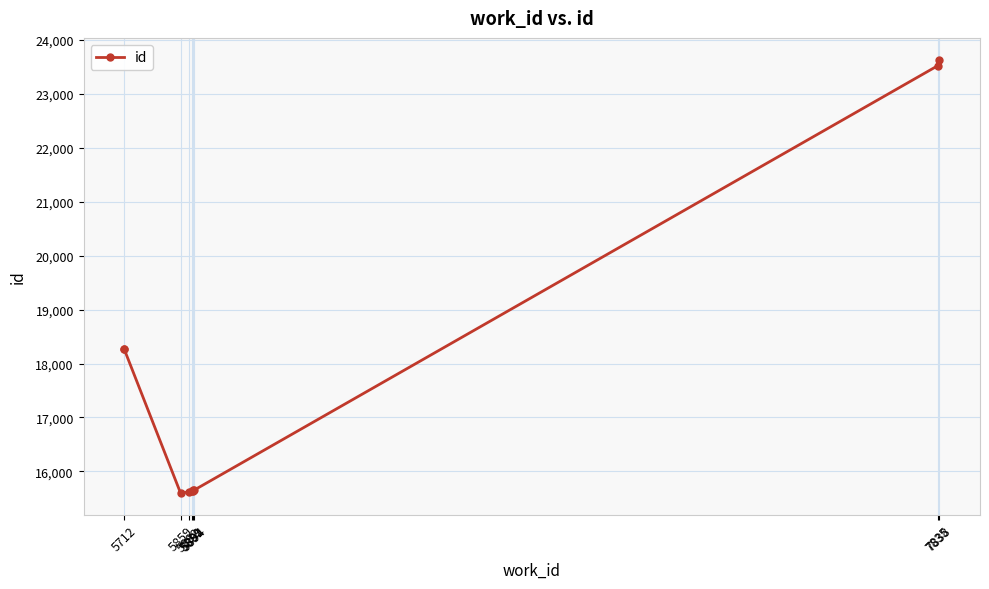

Where does the data first go above 15651?

5712